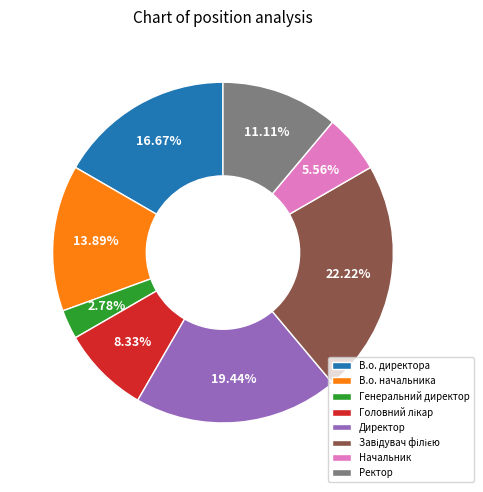

To the nearest percent, what portion does В.о. начальника represent?

14%